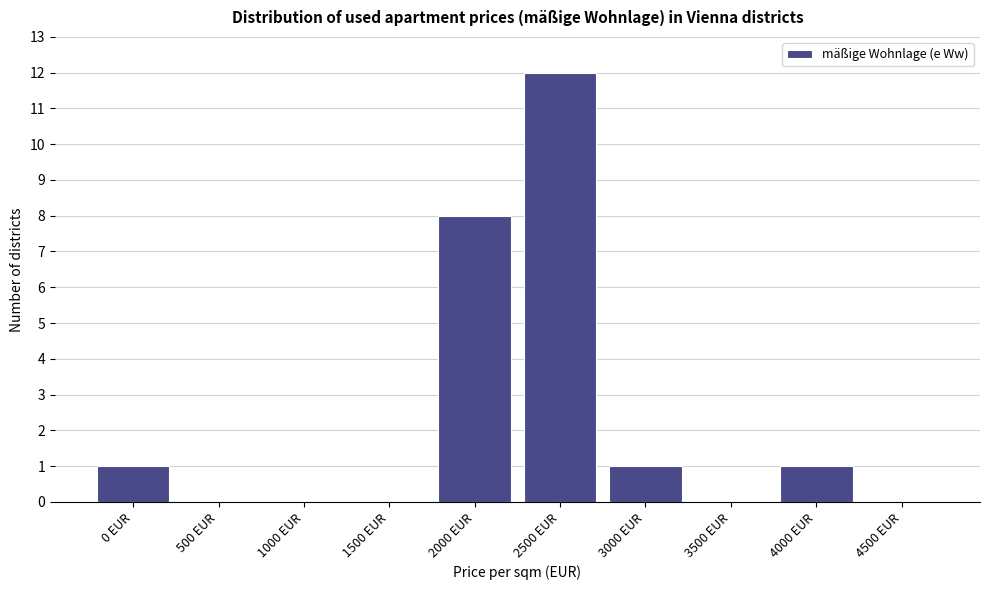

Reading left to right, what are all the values shown in this chart?

0 EUR=1	500 EUR=0	1000 EUR=0	1500 EUR=0	2000 EUR=8	2500 EUR=12	3000 EUR=1	3500 EUR=0	4000 EUR=1	4500 EUR=0